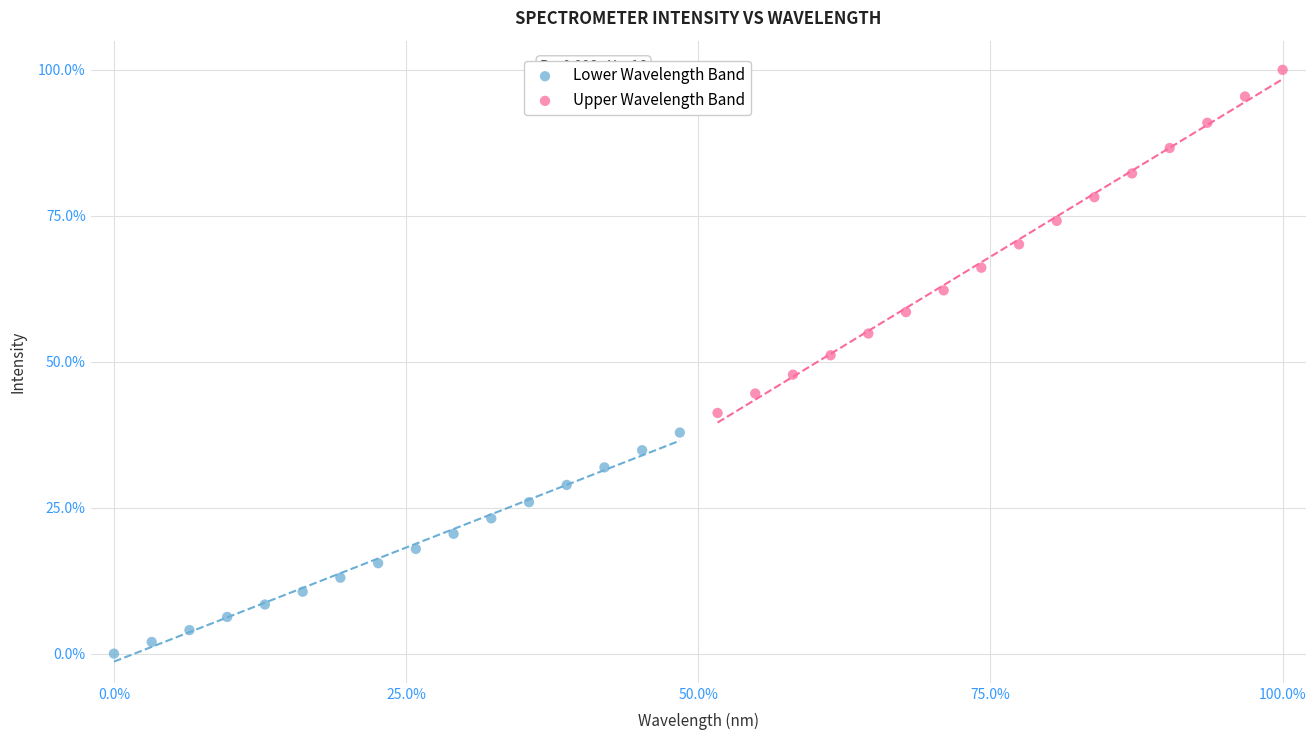

Which series contains the highest Y value?

Upper Wavelength Band